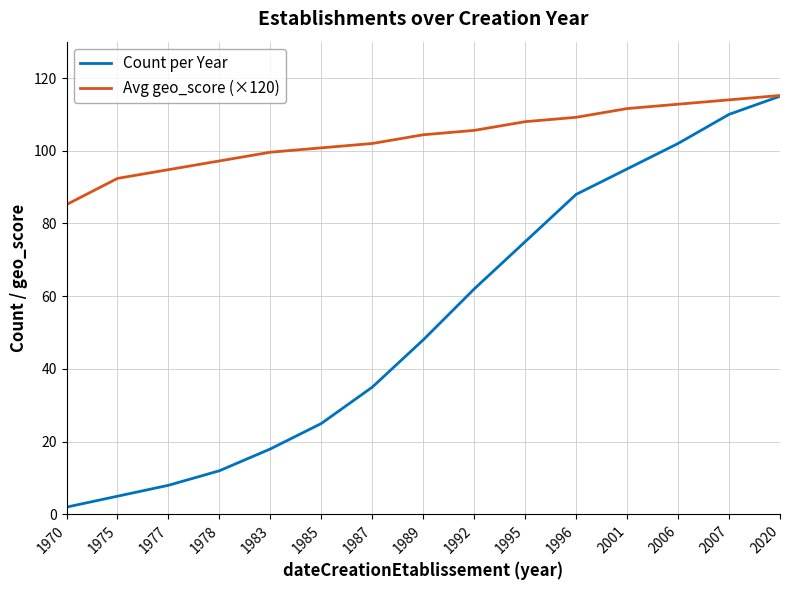

True or false: Avg geo_score (×120) has a value of 28.2 at 1996.

False